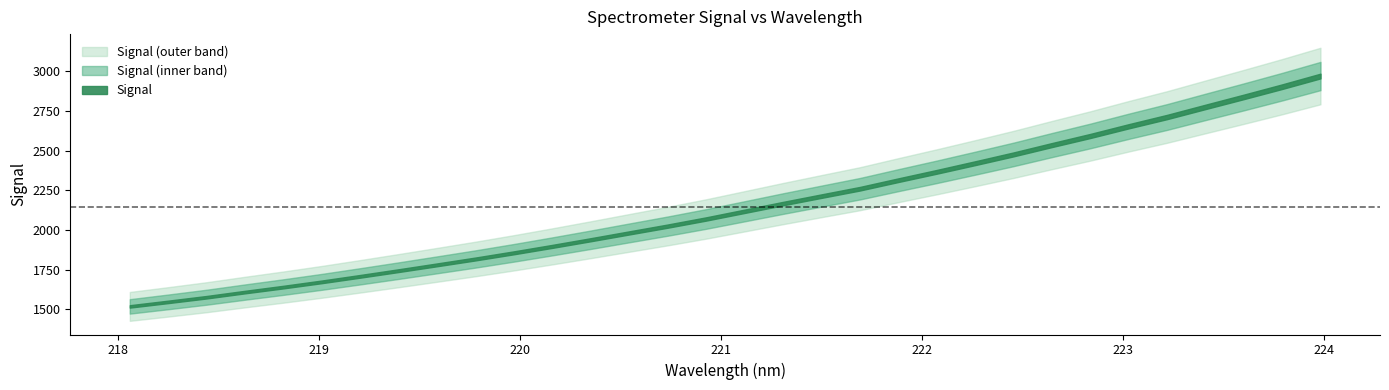

How many series are shown in this chart?

1